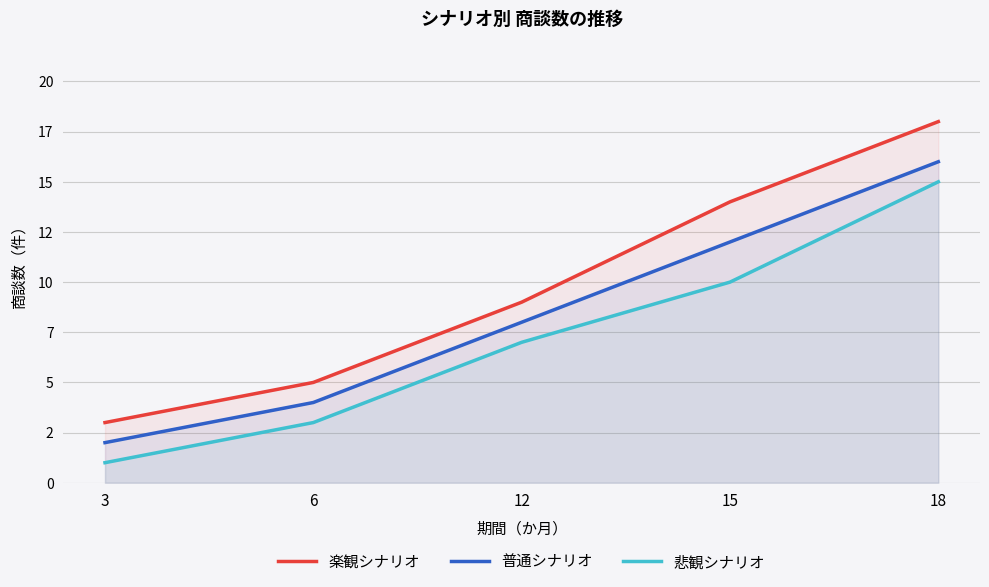

What is the greatest value displayed?

18